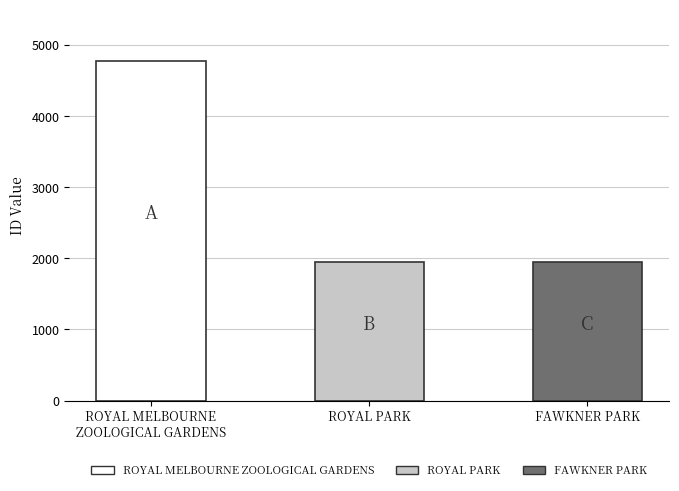

Is it true that the value at ROYAL PARK is 1954?

True